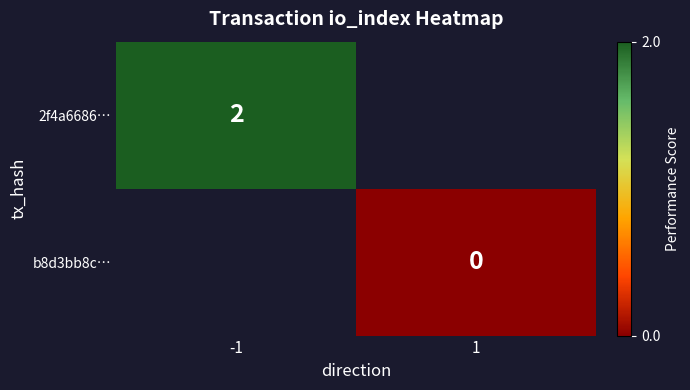

How many series are shown in this chart?

2